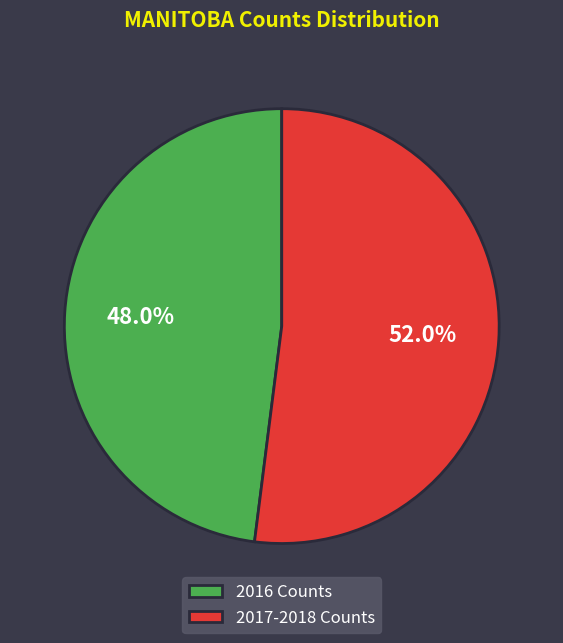

How many slices are in this pie chart?

2